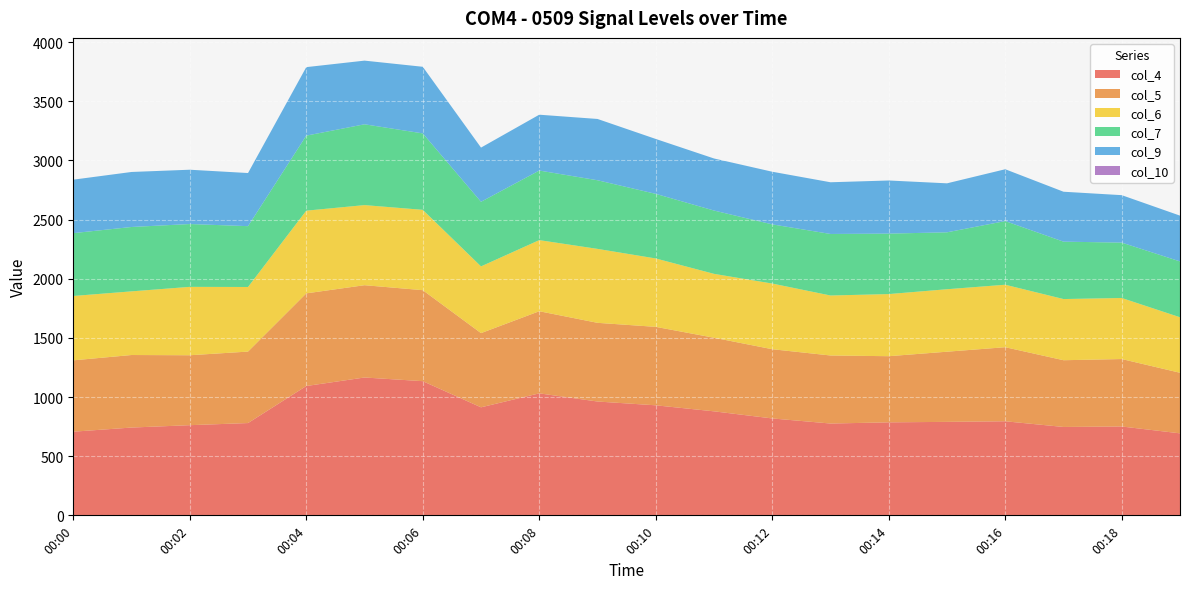

Reading left to right, what are all the values shown in this chart?

col_4: 00:00=707	00:01=742	00:02=762	00:03=780	00:04=1093	00:05=1165	00:06=1134	00:07=913	00:08=1031	00:09=962	00:10=930	00:11=879	00:12=819	00:13=776	00:14=786	00:15=790	00:16=795	00:17=747	00:18=751	00:19=693
col_5: 00:00=603	00:01=613	00:02=591	00:03=604	00:04=783	00:05=780	00:06=769	00:07=627	00:08=694	00:09=665	00:10=663	00:11=622	00:12=585	00:13=575	00:14=559	00:15=593	00:16=626	00:17=564	00:18=570	00:19=512
col_6: 00:00=544	00:01=538	00:02=578	00:03=546	00:04=699	00:05=677	00:06=679	00:07=564	00:08=601	00:09=625	00:10=578	00:11=540	00:12=555	00:13=507	00:14=525	00:15=528	00:16=528	00:17=517	00:18=516	00:19=469
col_7: 00:00=531	00:01=544	00:02=531	00:03=514	00:04=634	00:05=683	00:06=646	00:07=546	00:08=588	00:09=580	00:10=546	00:11=535	00:12=500	00:13=520	00:14=511	00:15=481	00:16=538	00:17=485	00:18=468	00:19=472
col_9: 00:00=452	00:01=465	00:02=459	00:03=449	00:04=579	00:05=538	00:06=563	00:07=458	00:08=472	00:09=518	00:10=464	00:11=440	00:12=445	00:13=437	00:14=449	00:15=414	00:16=438	00:17=422	00:18=401	00:19=387
col_10: 00:00=0	00:01=0	00:02=0	00:03=0	00:04=0	00:05=0	00:06=0	00:07=0	00:08=0	00:09=0	00:10=0	00:11=0	00:12=0	00:13=0	00:14=0	00:15=0	00:16=0	00:17=0	00:18=0	00:19=0